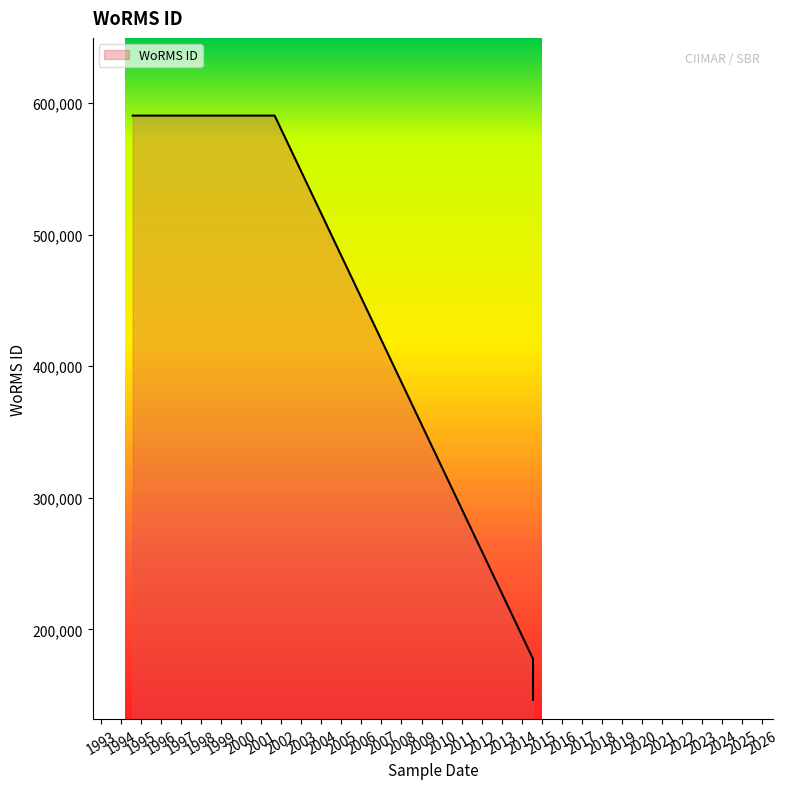

What is the value of the 4th point from the left?

146547